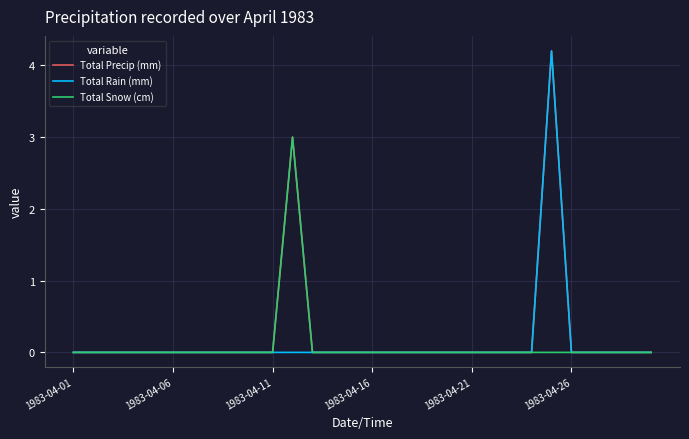

What is the maximum value for Total Precip (mm)?

4.2